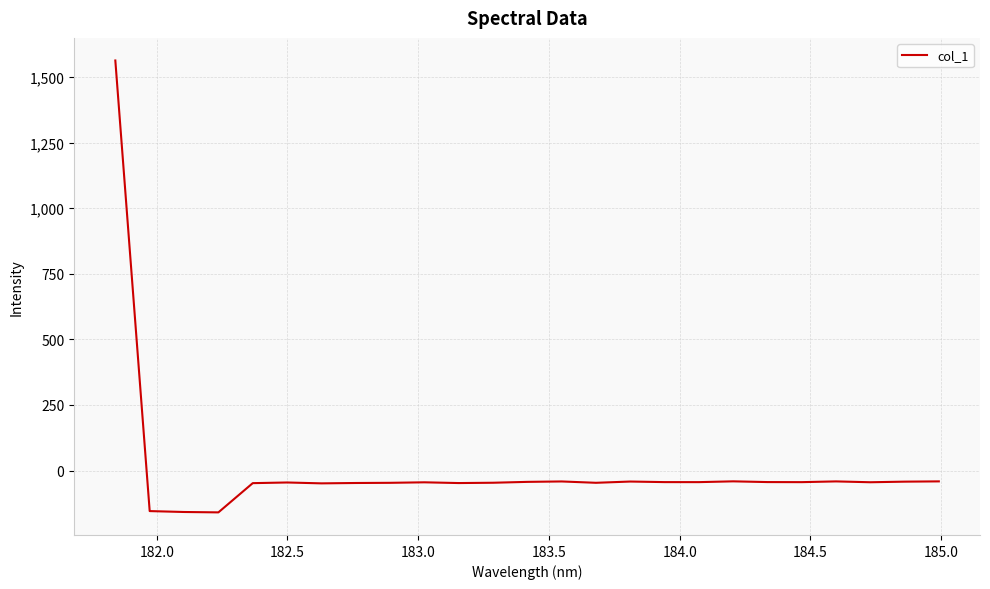

What is the maximum value shown in the chart?

1563.4